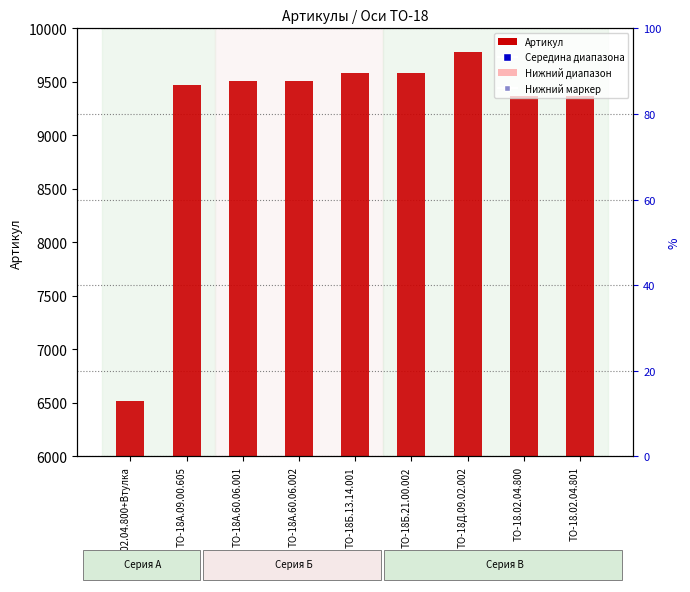

At which category is the sum across all series the highest?

ТО-18Д.09.02.002